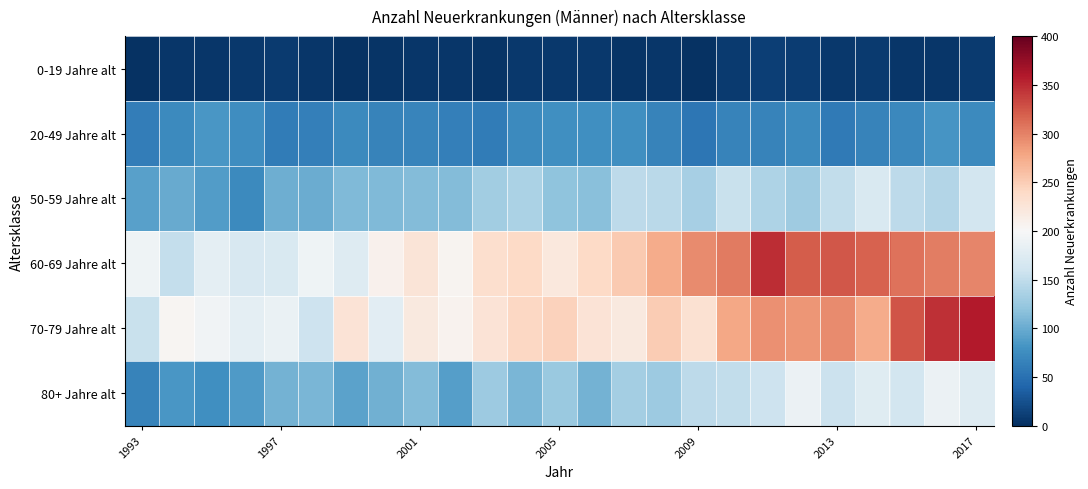

Rank the series by their maximum value, from highest to lowest.

70-79 Jahre alt, 60-69 Jahre alt, 80+ Jahre alt, 50-59 Jahre alt, 20-49 Jahre alt, 0-19 Jahre alt